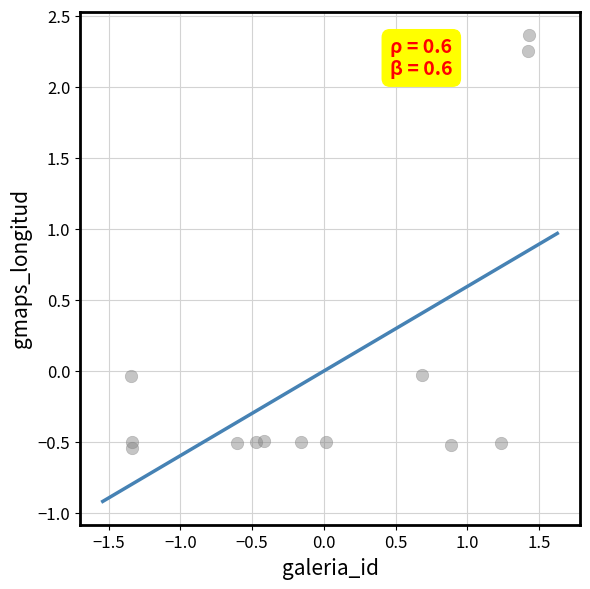

What is the range of X values (max minus min)?

2.8